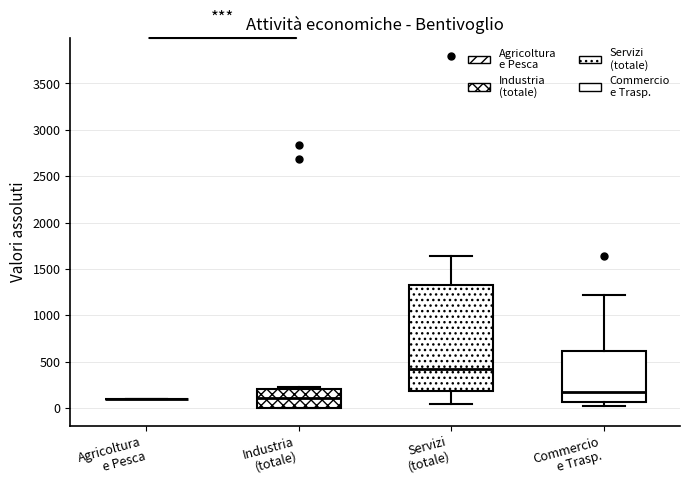

Reading left to right, transcribe this box plot: for each box, give where its median line is, the range the box spans, and where its two whiskers end, as read against the y-axis. The values are not printed on the chart, so give them approximately, as read against the axis.

Agricoltura e Pesca: box collapsed to a line at 100, whiskers 100 to 100
Industria (totale): median 100, box 0 to 200, whiskers 0 to 200 (just above the box's upper edge)
Servizi (totale): median 400, box 200 to 1300, whiskers 50 to 1650
Commercio e Trasp.: median 200, box 50 to 600, whiskers 0 to 1200